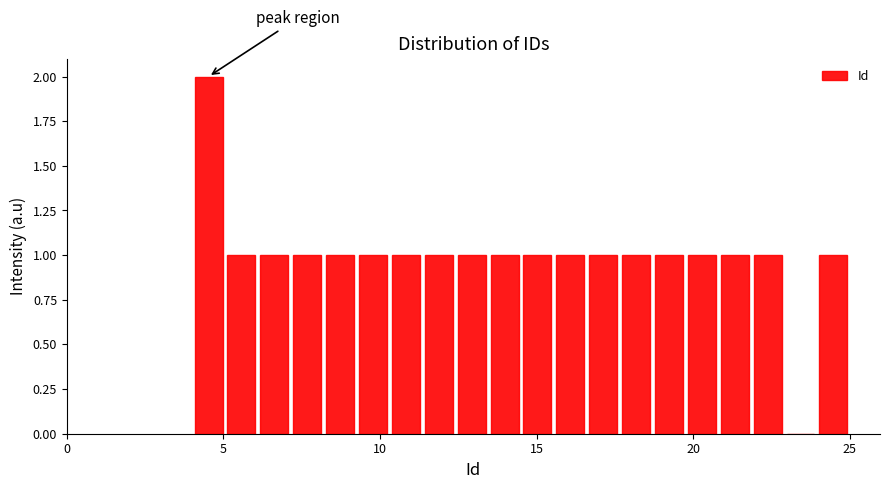

Read against the x-axis, roughly where is the centre of the tallest bar?

4.5